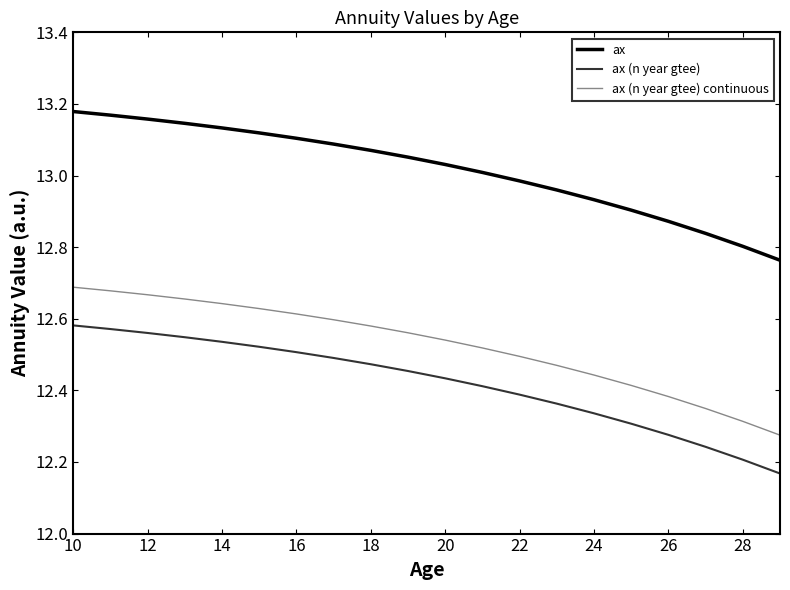

True or false: ax has more than 2 interior local peaks.

False